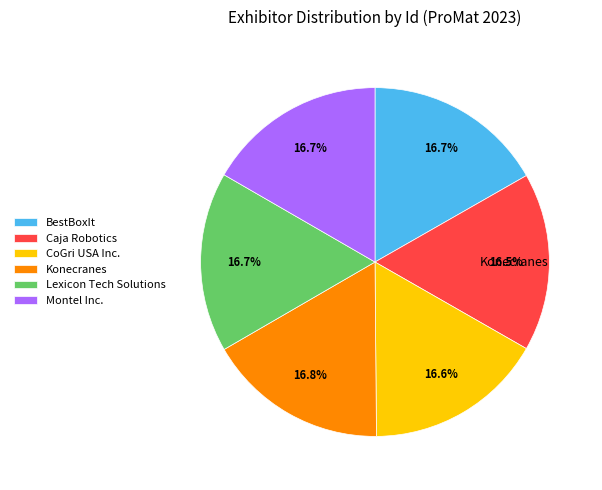

Is there a majority slice in this chart?

No